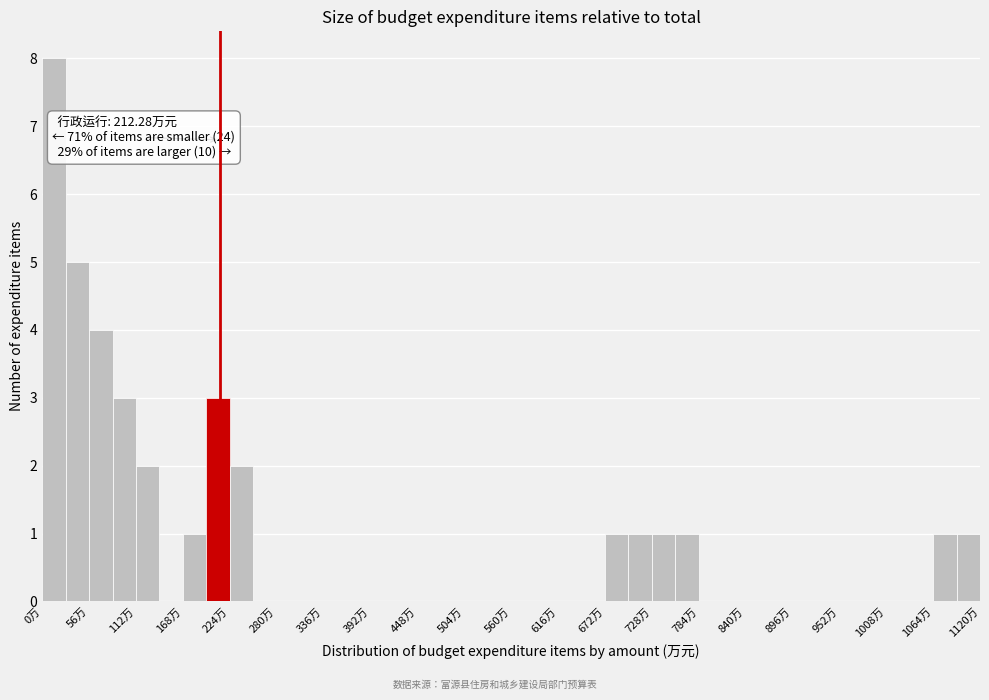

Read against the x-axis, roughly where is the centre of the tallest bar?

10